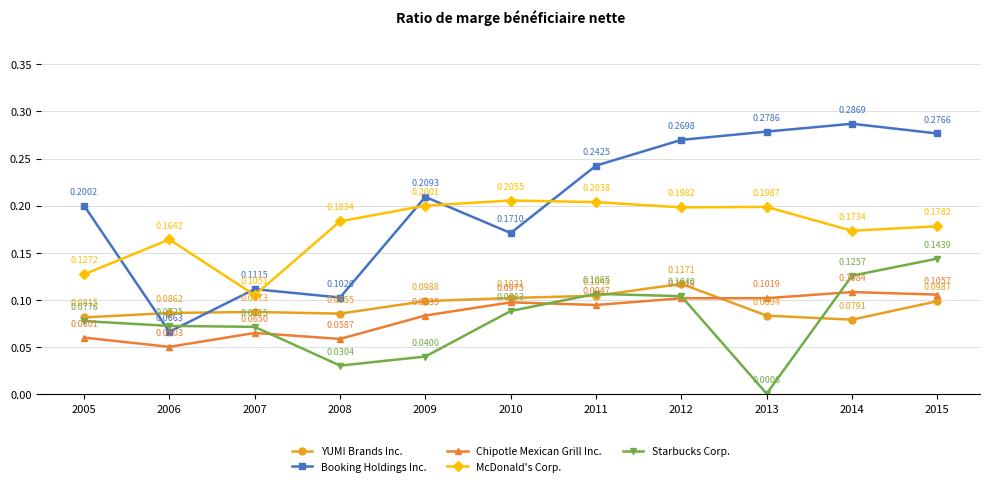

How many McDonald's Corp. values are between 0 and 1?

11